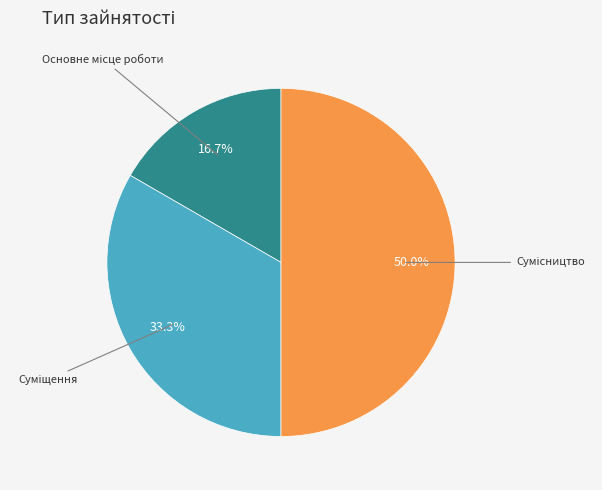

How many segments does this pie chart have?

3